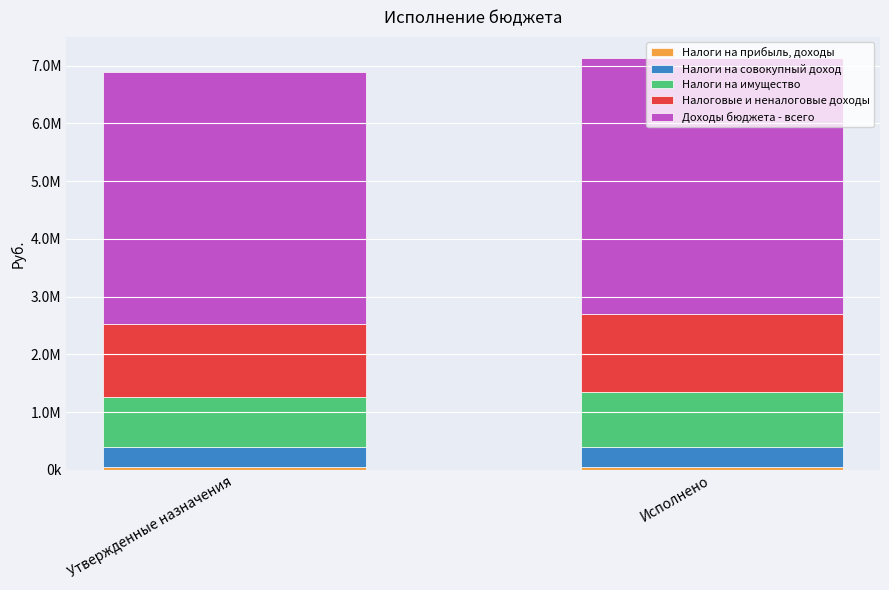

Does the chart contain any negative values?

No